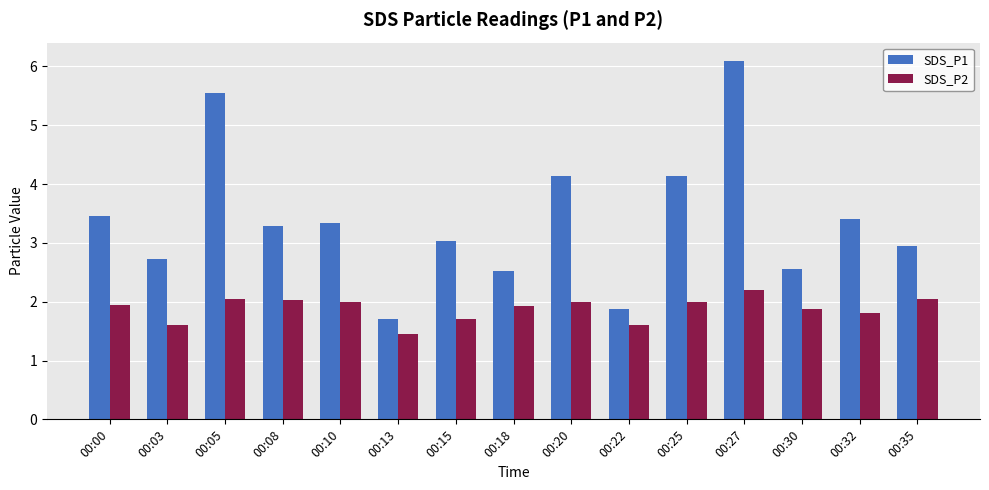

Read the SDS_P1 value at 00:13.

1.7